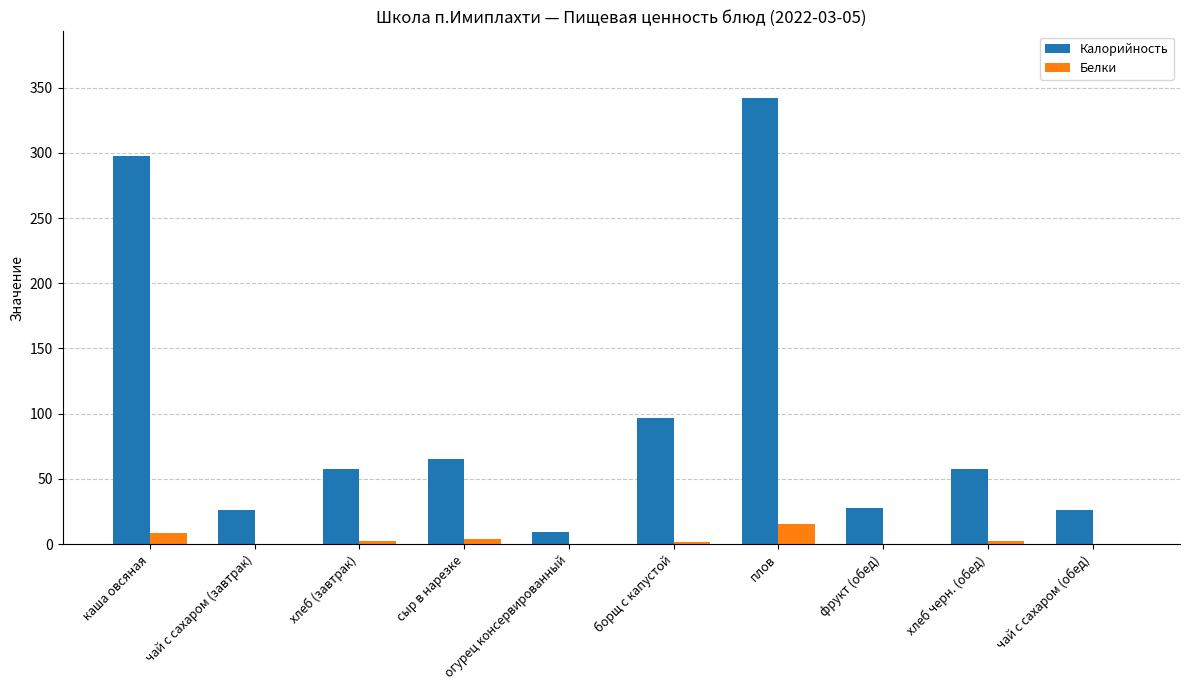

What is the difference between the Калорийность values at фрукт (обед) and чай с сахаром (обед)?

1.6